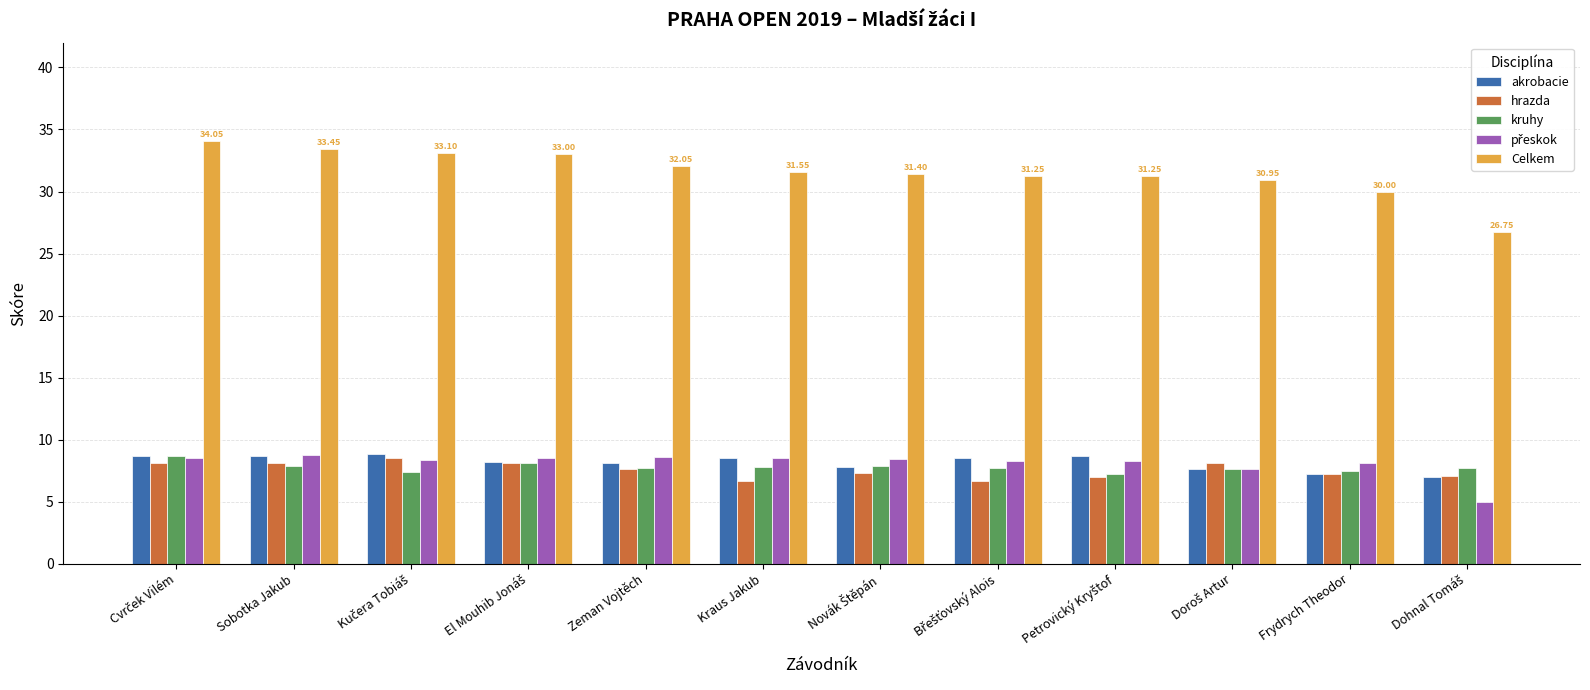

What is the difference between the maximum and minimum values in the Celkem series?

7.3